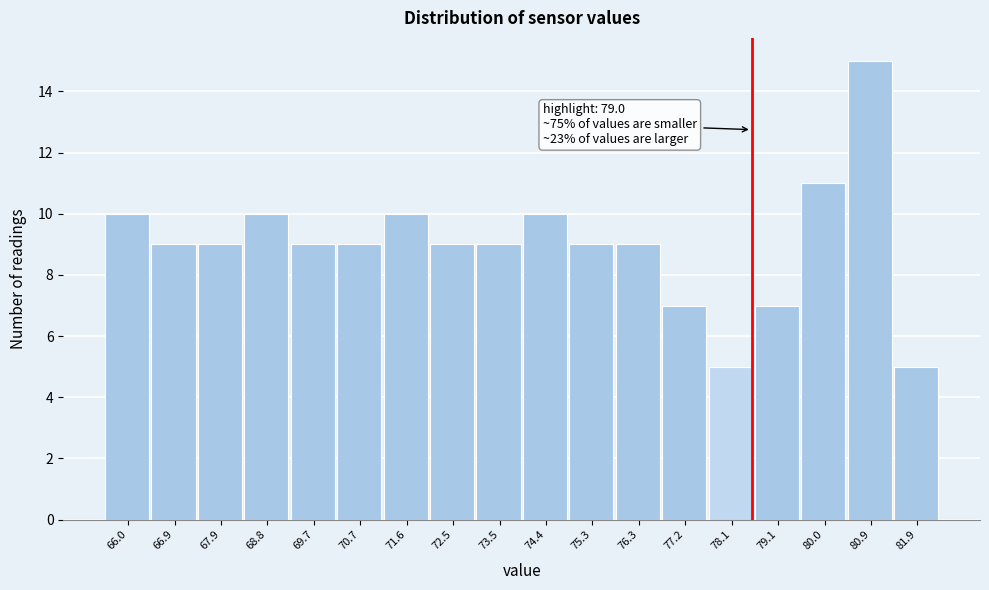

Reading left to right, transcribe all the data shown in this chart.

10	9	9	10	9	9	10	9	9	10	9	9	7	5	7	11	15	5